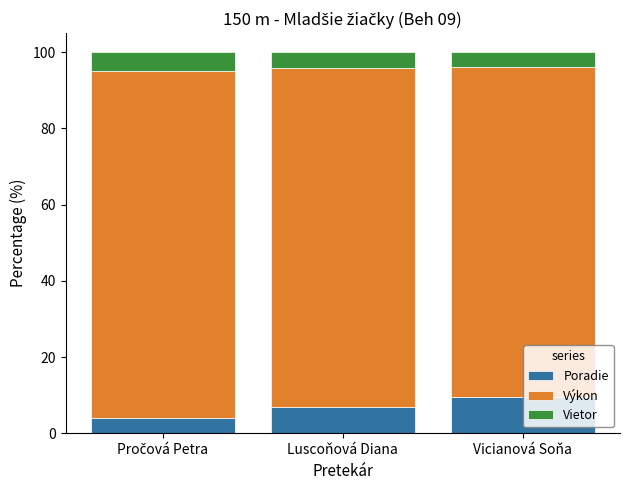

What are all the series names shown in the legend?

Poradie, Výkon, Vietor